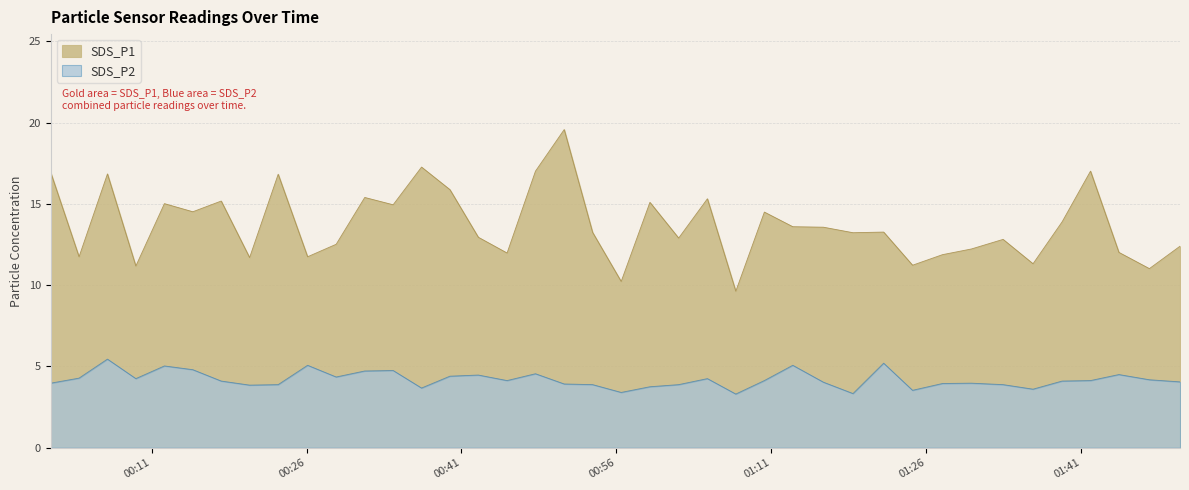

Rank the series by their average value, from lowest to highest.

SDS_P2, SDS_P1